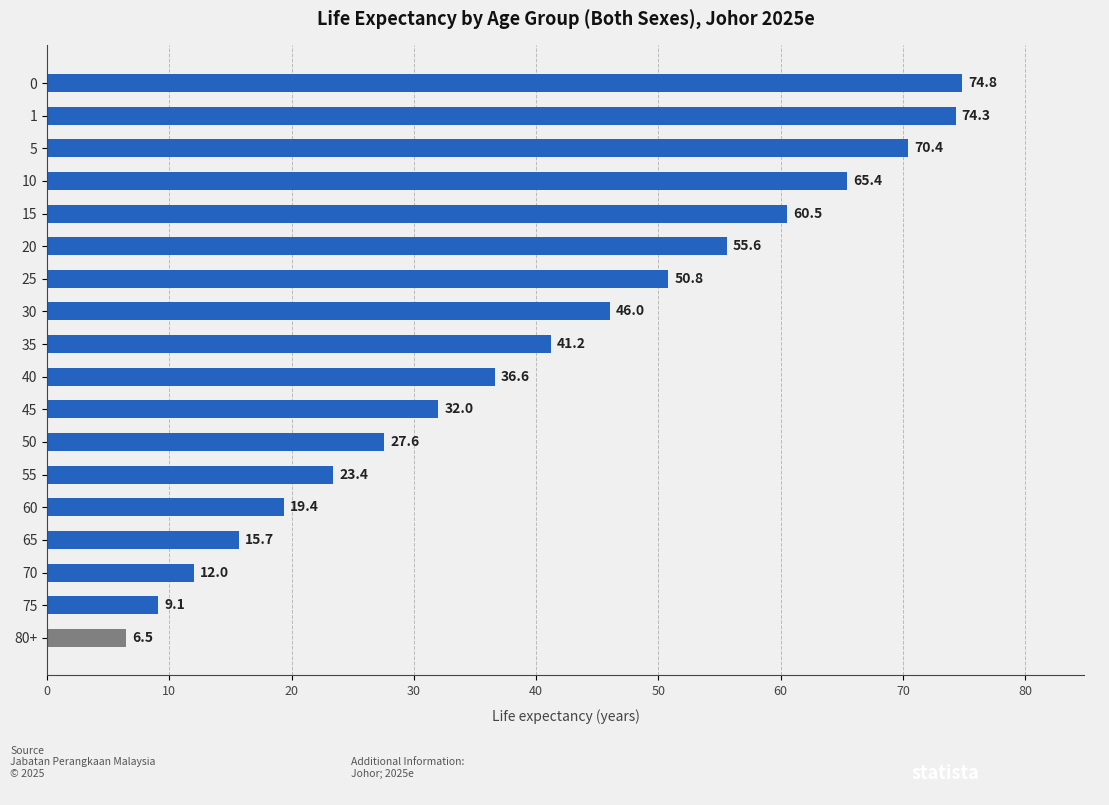

The chart shows a value of 55.6 at 20. True or false?

True